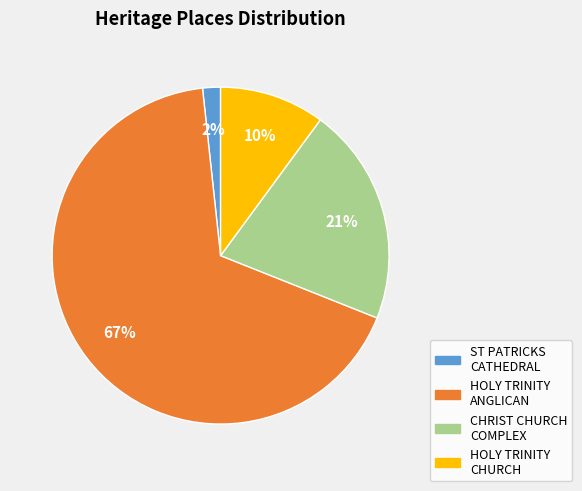

To the nearest percent, what is the average slice percentage?

25%